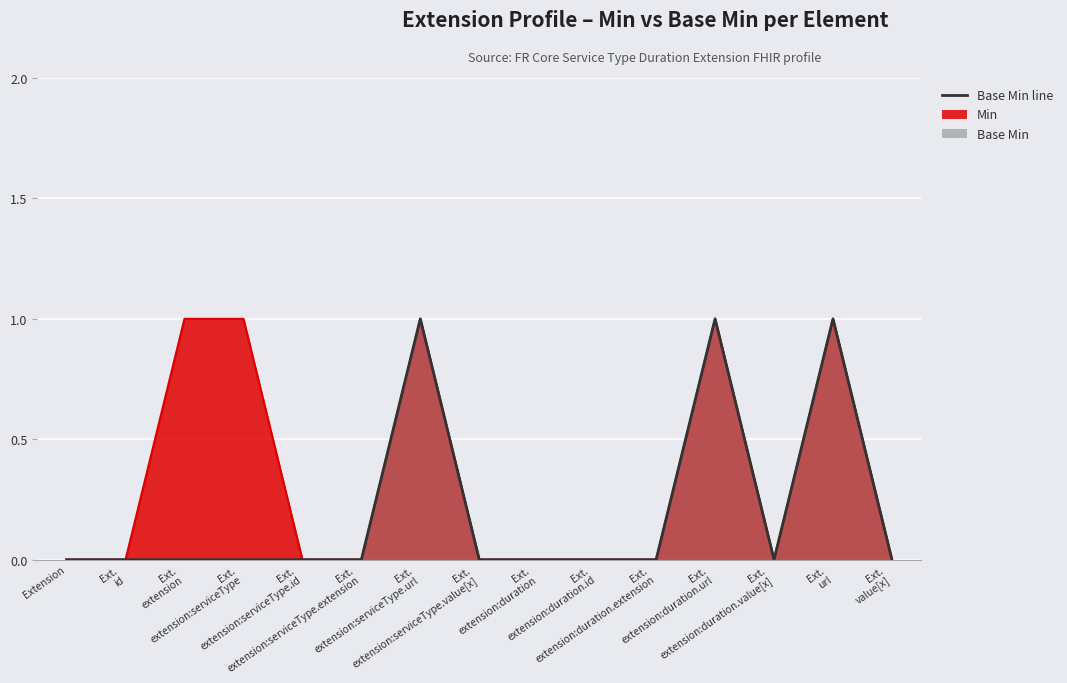

What is the sum of all Base Min values?

3